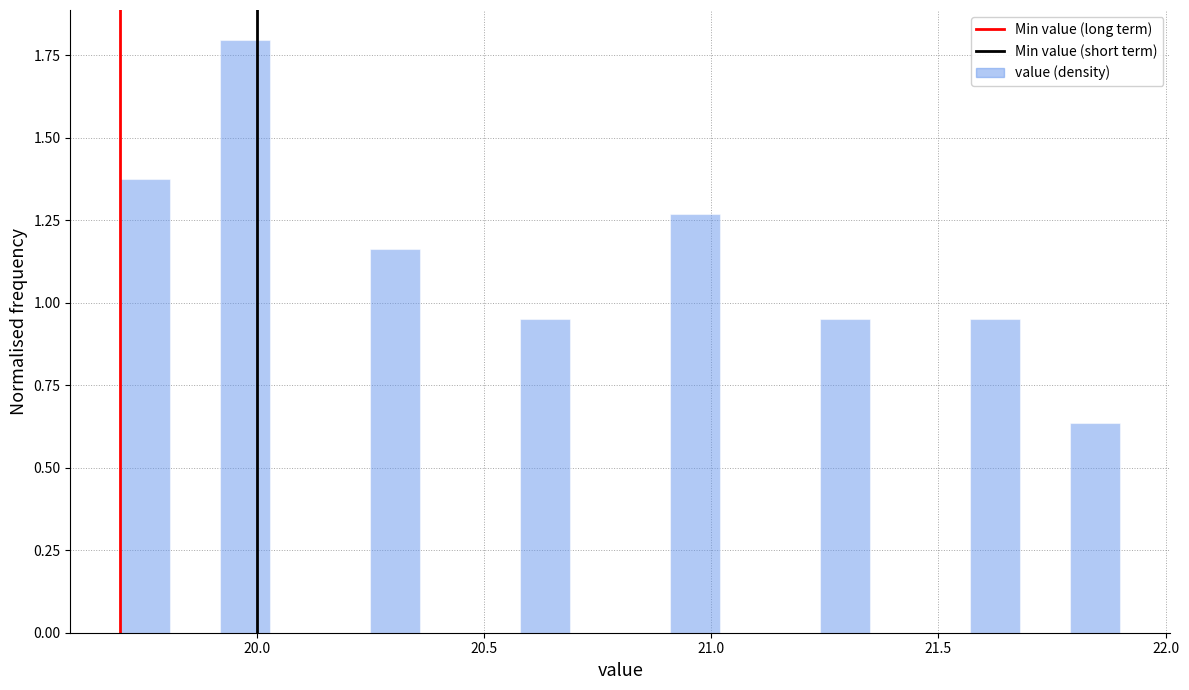

Read against the x-axis, roughly where is the centre of the tallest bar?

20.00